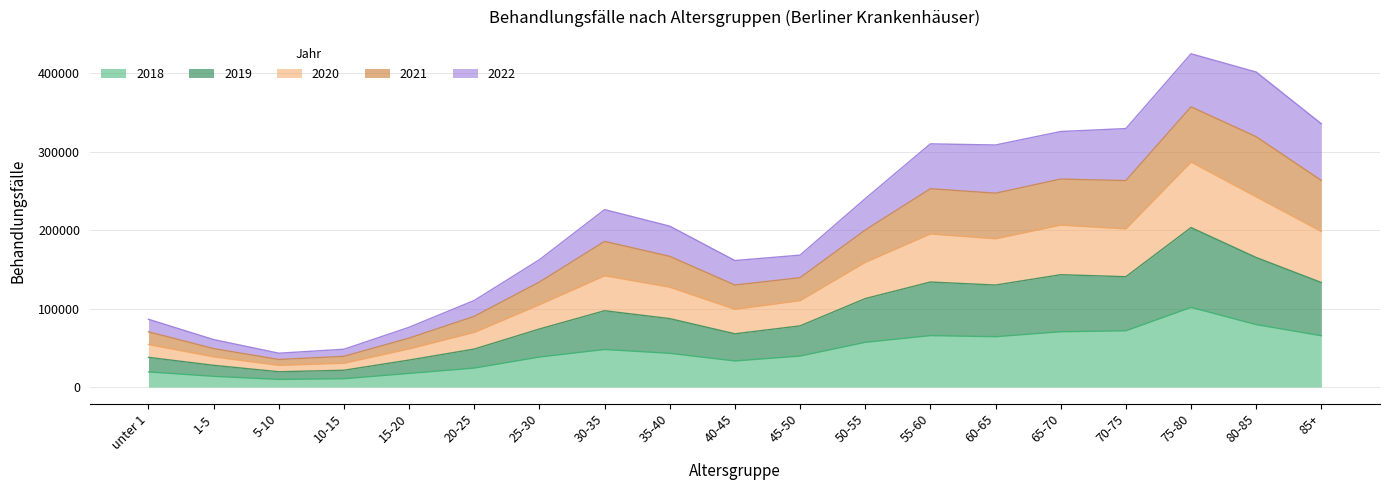

At which category does the chart reach its minimum across all series?

5-10